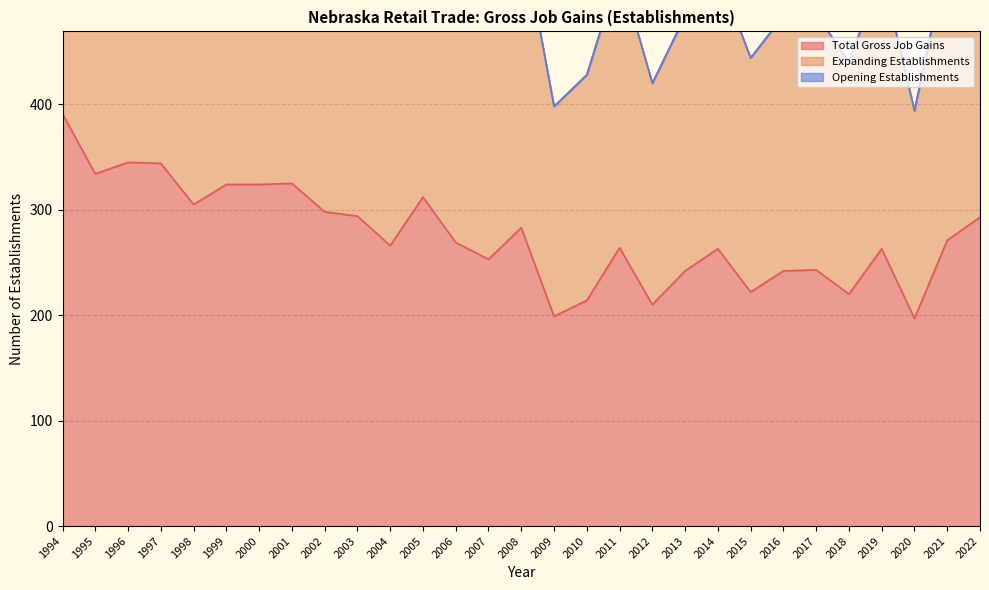

The Total Gross Job Gains series shows 198 at 1994. True or false?

False